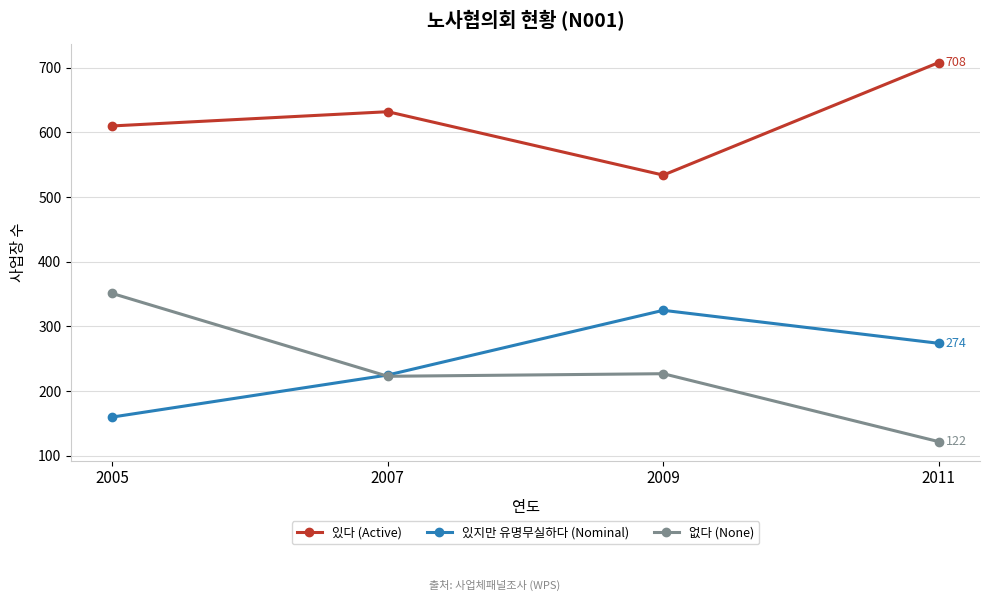

Reading left to right, extract all data points from this chart.

있다 (Active): 2005=610	2007=632	2009=534	2011=708
있지만 유명무실하다 (Nominal): 2005=160	2007=225	2009=325	2011=274
없다 (None): 2005=351	2007=223	2009=227	2011=122